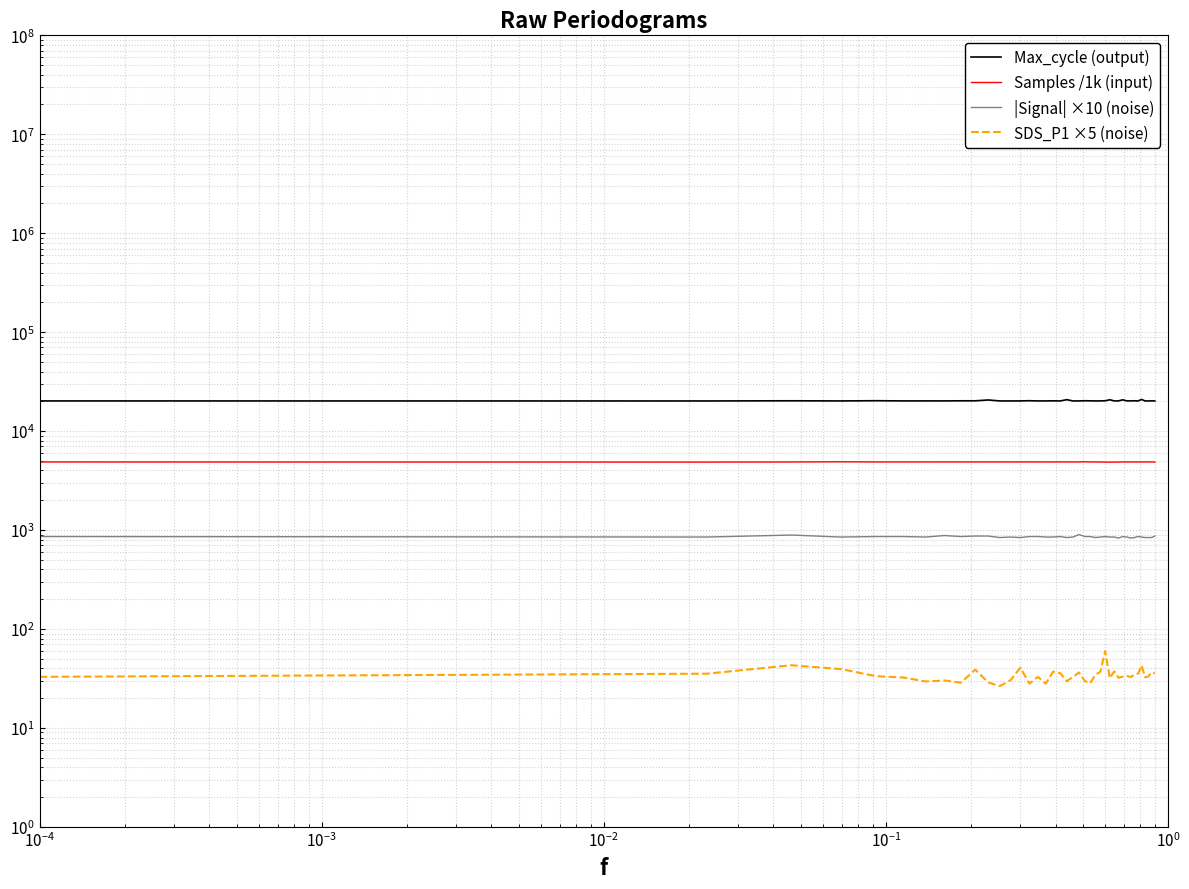

True or false: Max_cycle (output) and Samples /1k (input) intersect in this chart.

False